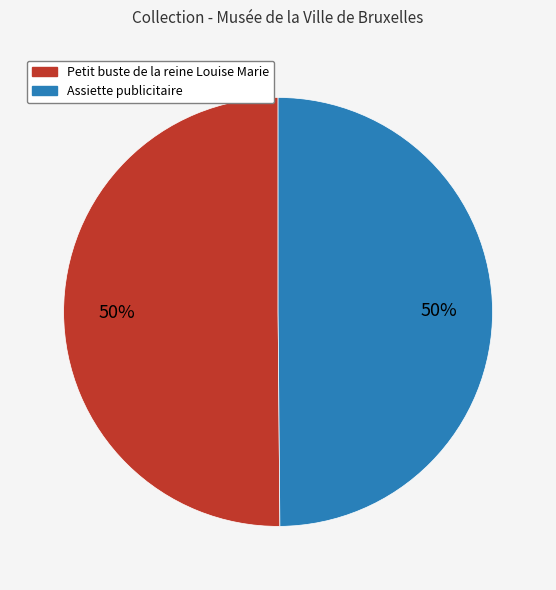

Is it true that Petit buste de la reine Louise Marie is 50% of the pie?

True